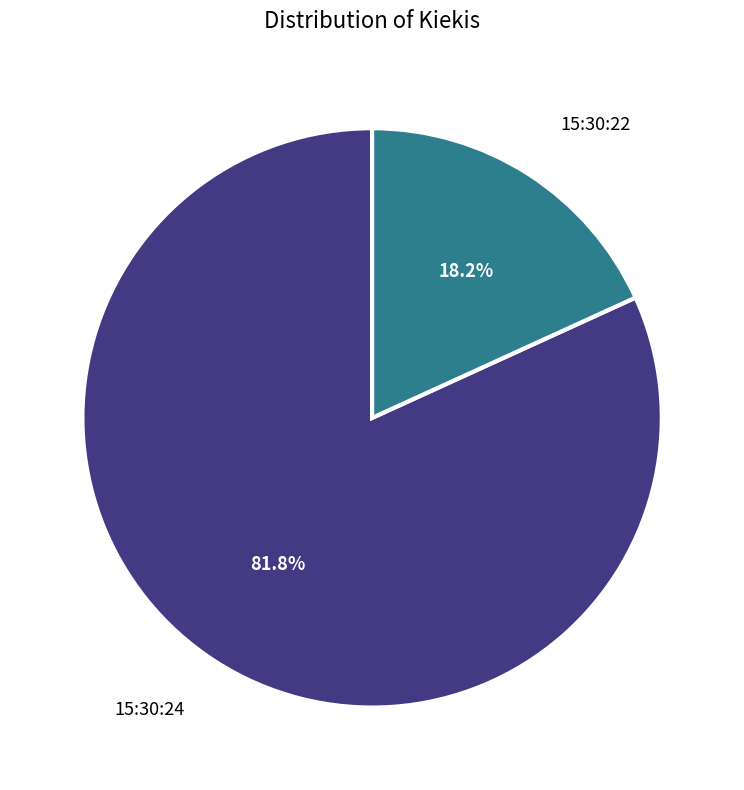

Is there any slice that represents more than half of the pie?

Yes